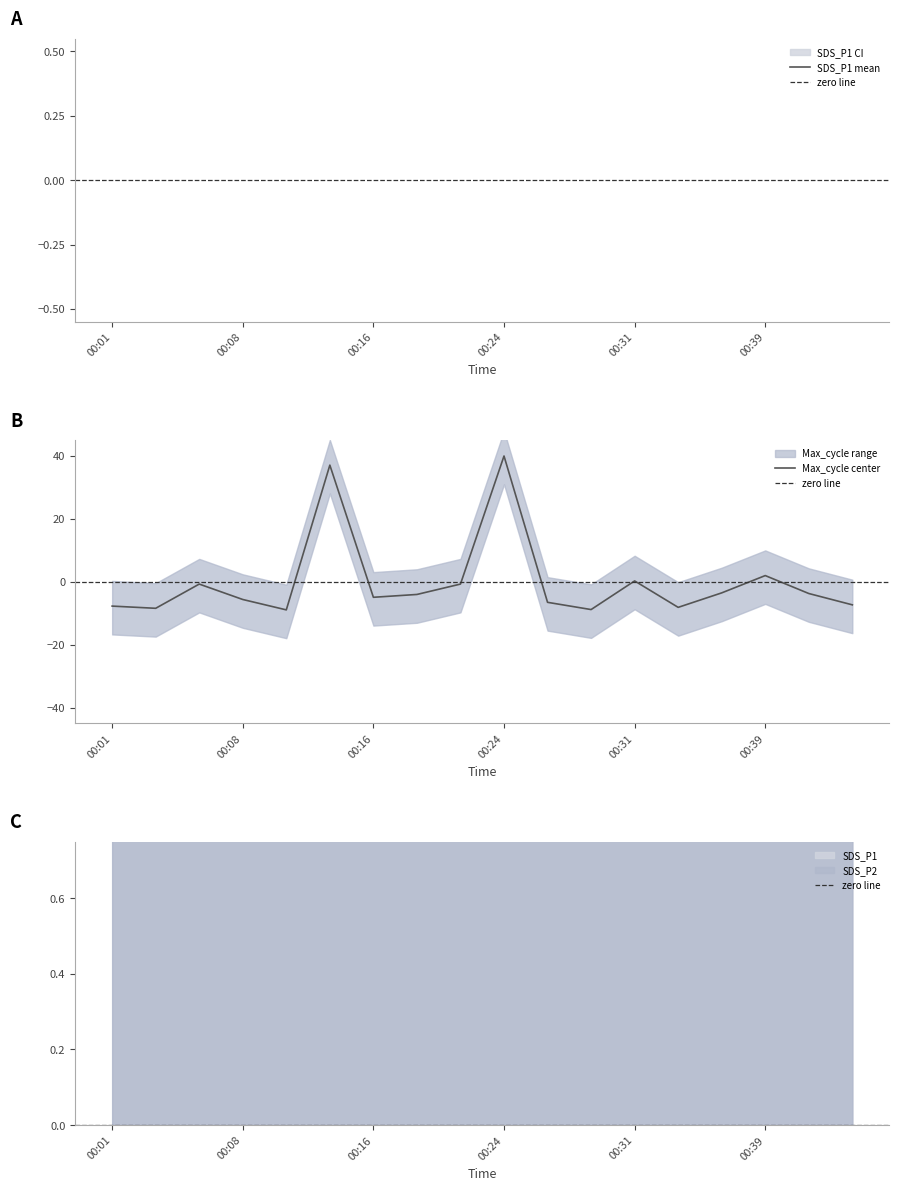

What is the difference between the maximum and minimum values in the Max_cycle_norm series?

48.9